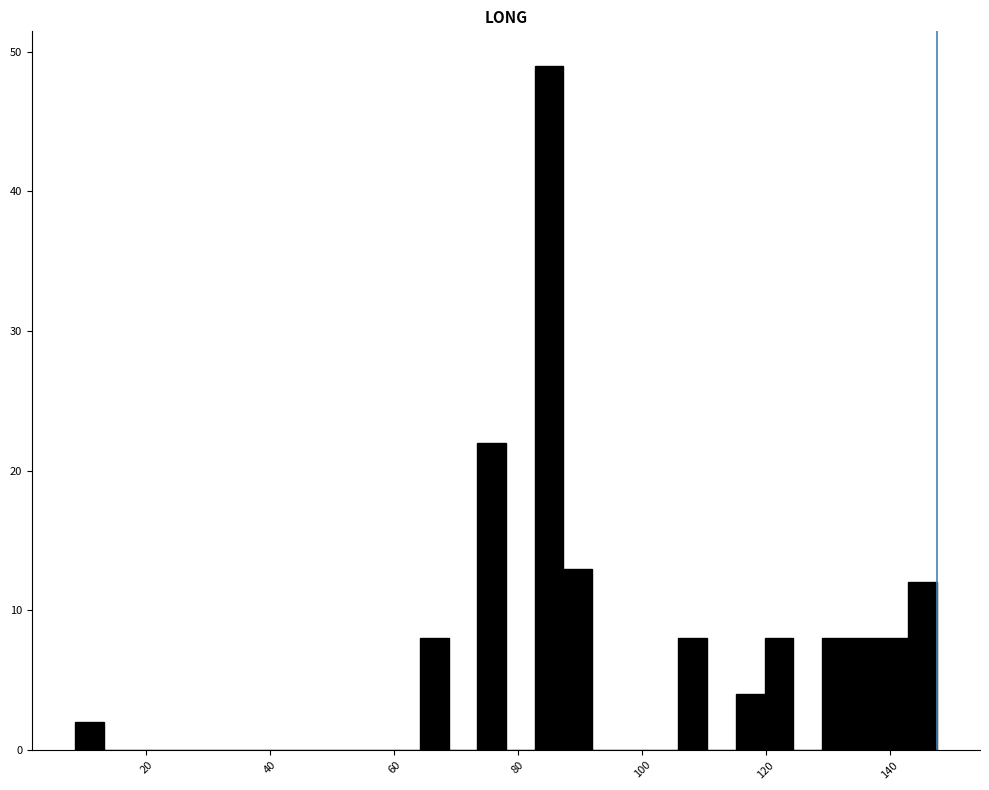

Read against the x-axis, roughly where is the centre of the tallest bar?

86